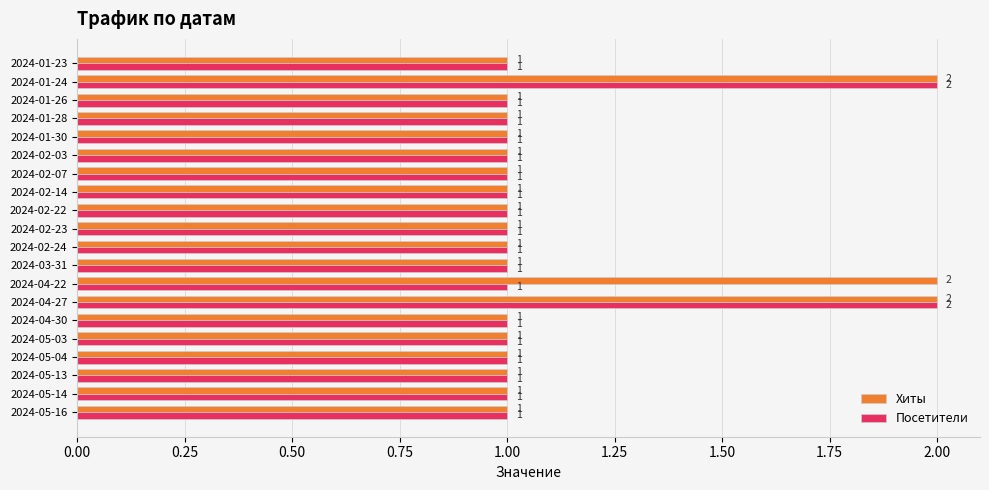

Rank the series by their average value, from highest to lowest.

Хиты, Посетители